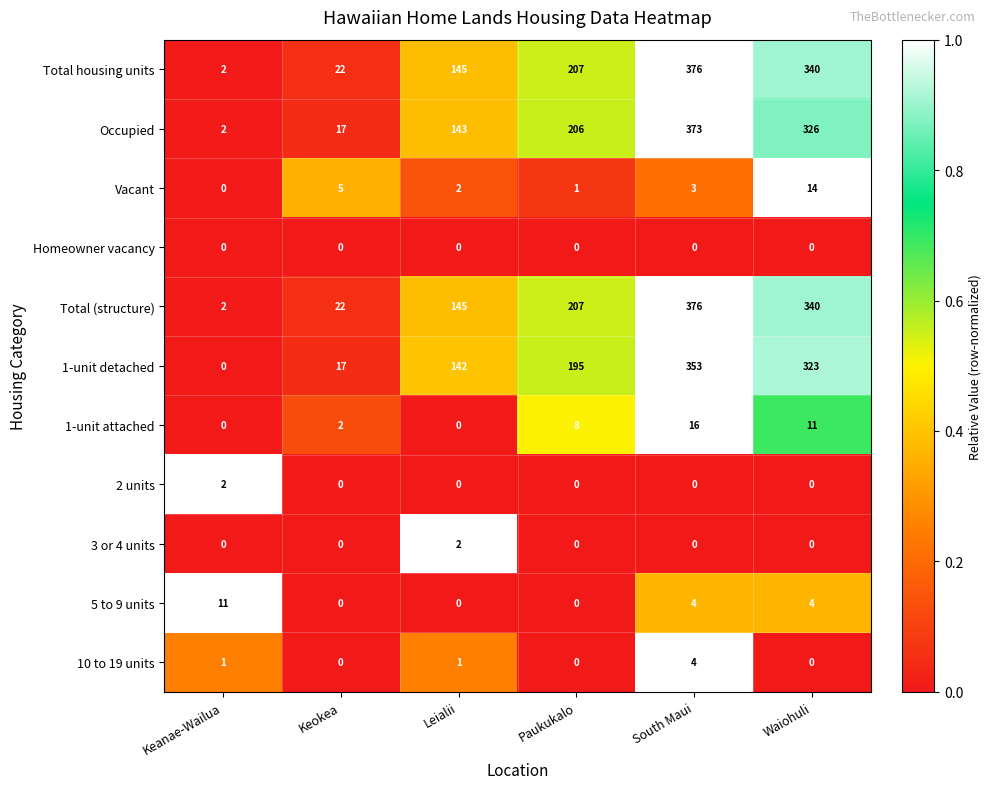

What is the approximate value of 1-unit attached at Paukukalo?

8